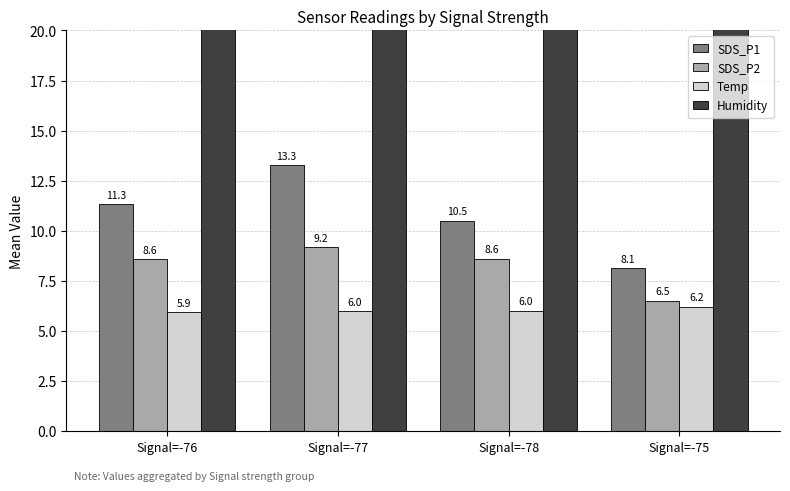

True or false: Humidity has a value of 146.9 at Signal=-76.

False